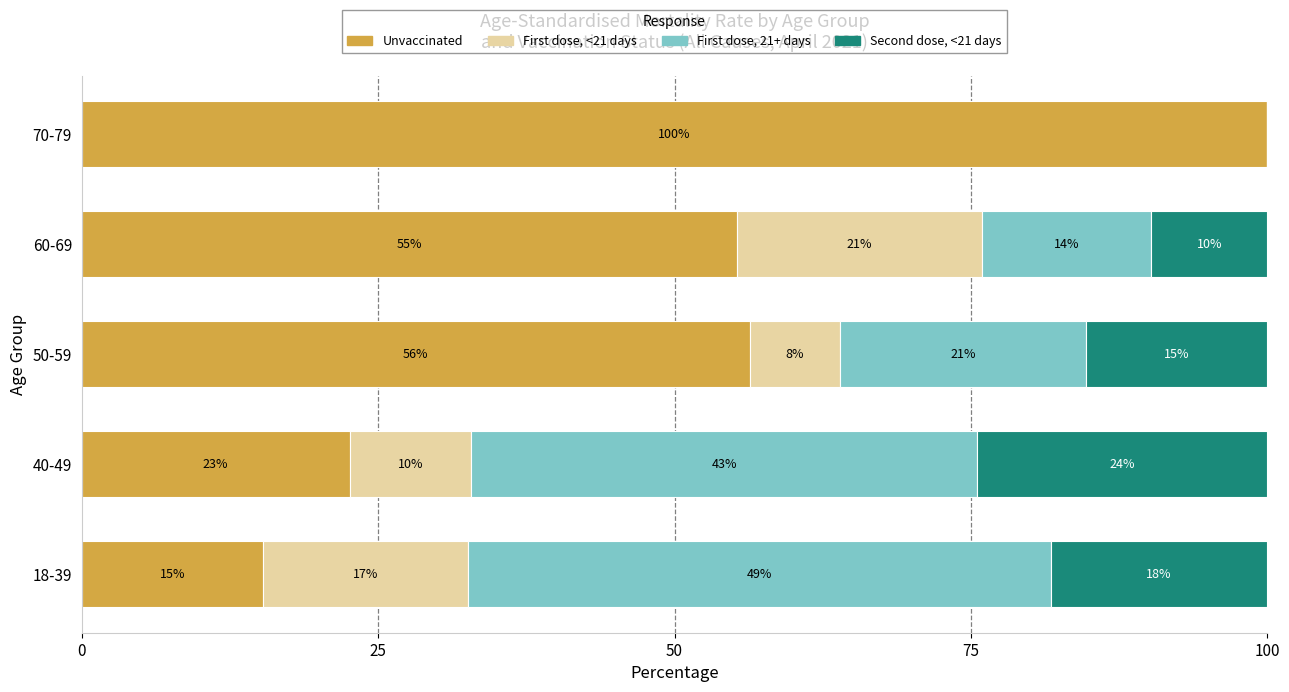

Reading right to left, what are all the values shown in this chart?

Unvaccinated: 100.0	55.3	56.4	22.6	15.3
First dose, <21 days: 0.0	20.6	7.6	10.3	17.2
First dose, 21+ days: 0.0	14.3	20.8	42.7	49.2
Second dose, <21 days: 0.0	9.8	15.3	24.4	18.3